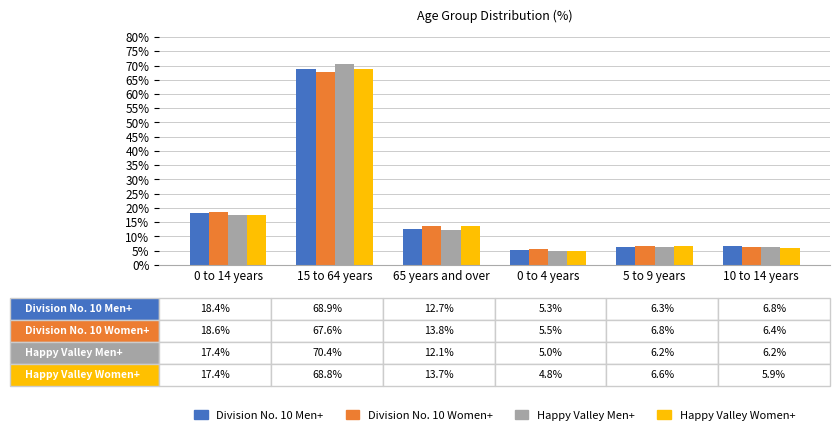

List the labels in order of Happy Valley Women+ value, smallest first.

0 to 4 years, 10 to 14 years, 5 to 9 years, 65 years and over, 0 to 14 years, 15 to 64 years